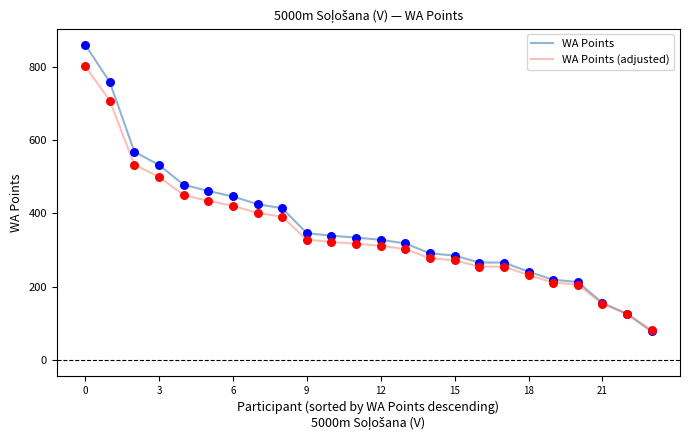

Which series has the largest total across all categories?

WA Points